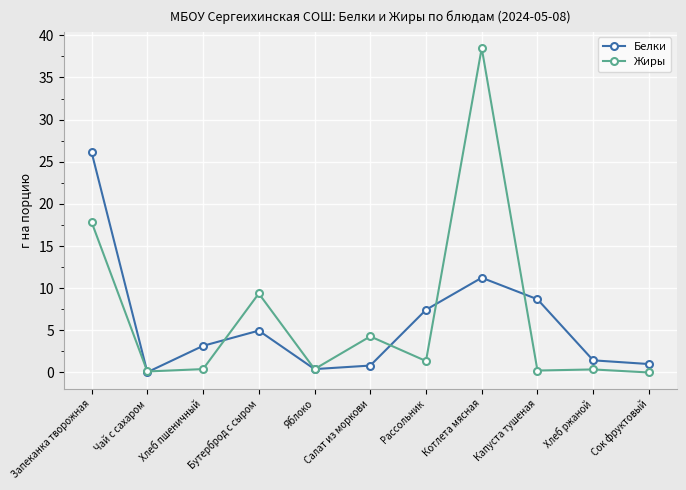

Is it true that Жиры equals 0.4 at Хлеб ржаной?

True